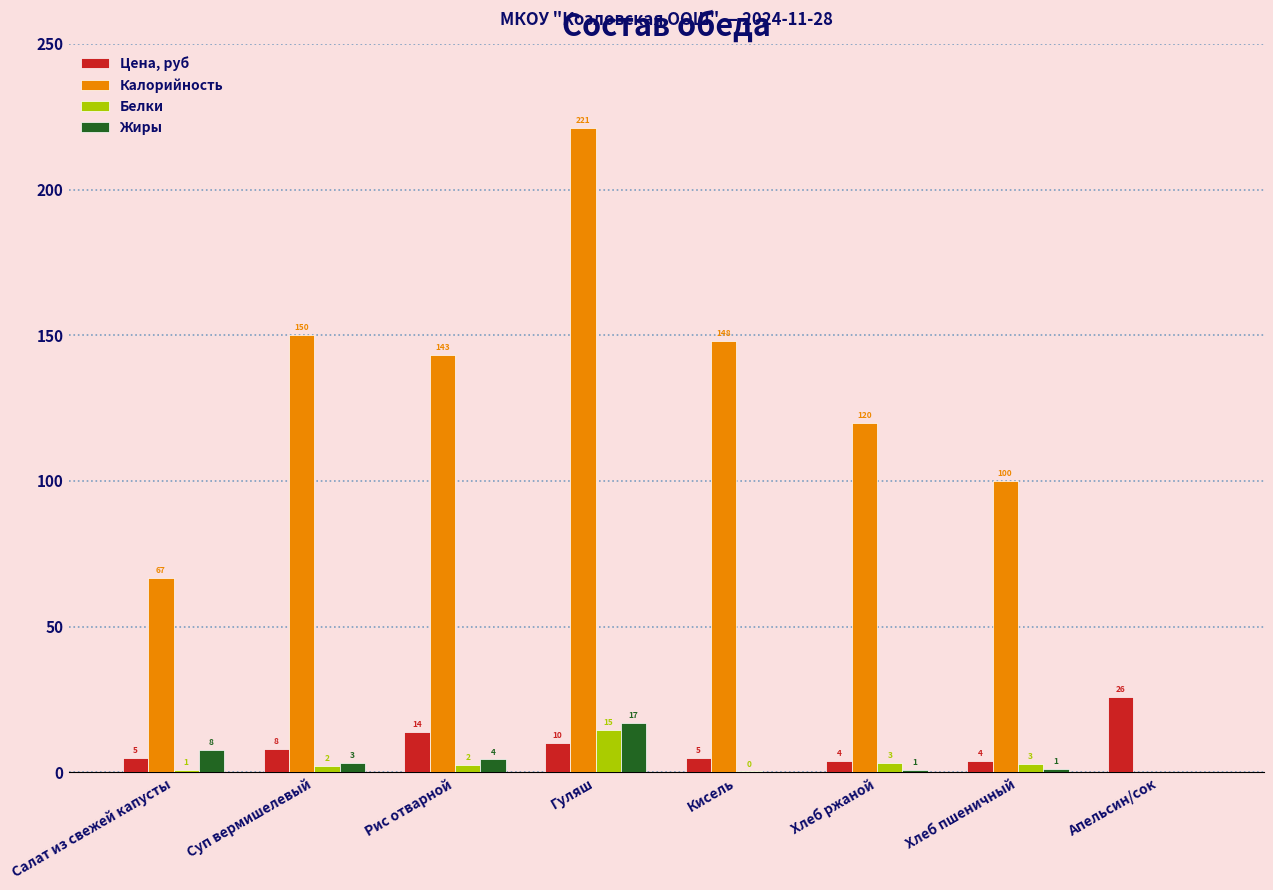

At which label does Калорийность reach its peak?

Гуляш